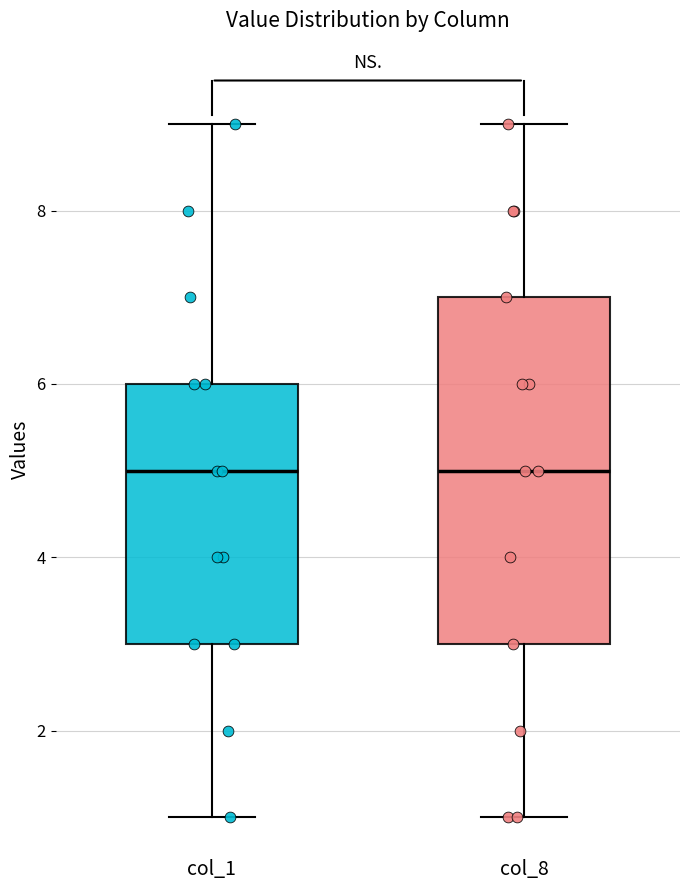

Where does the median line of the box for col_1 sit on the y-axis? The values are not printed on the chart, so give them approximately, as read against the axis.

5